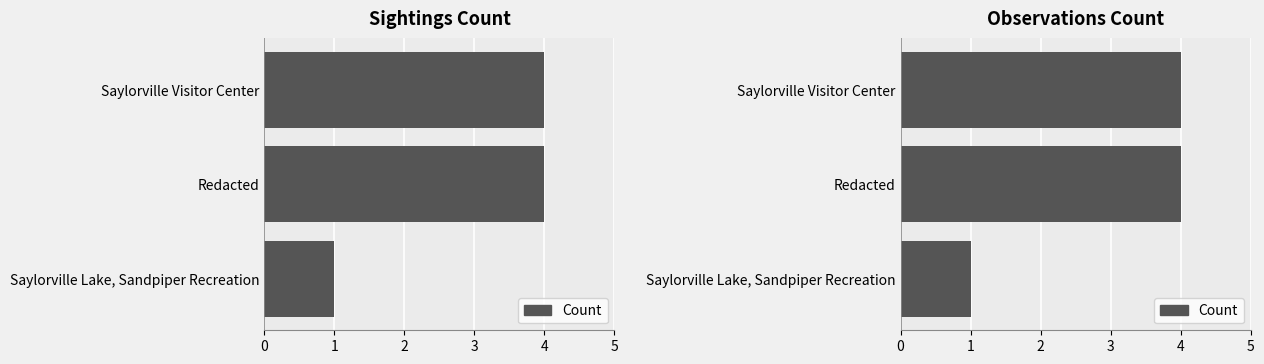

Approximately how many times larger is the value at Redacted compared to Saylorville Visitor Center?

1.0